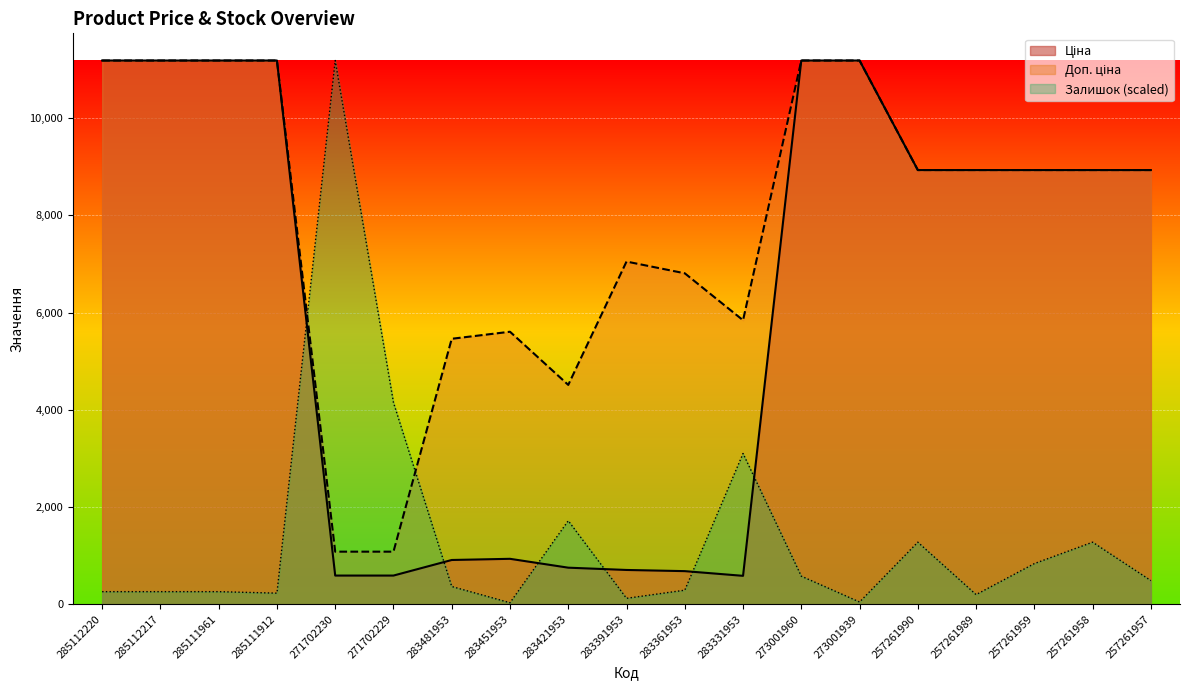

Where is the first local maximum for Доп. ціна?

283451953